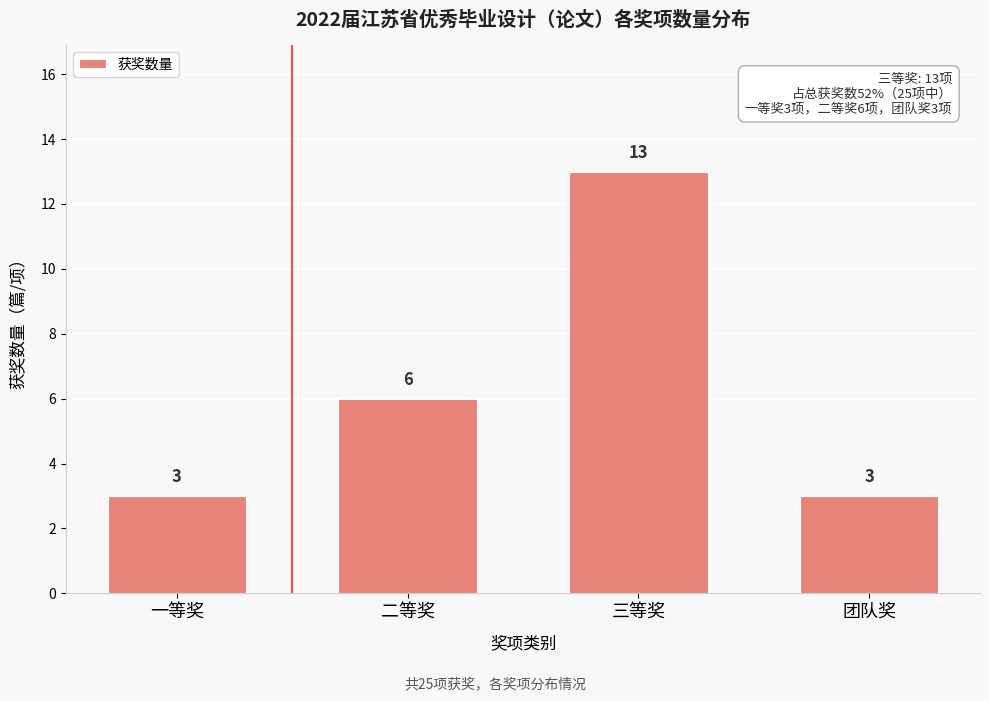

Reading right to left, list all the values displayed in this chart.

团队奖=3	三等奖=13	二等奖=6	一等奖=3